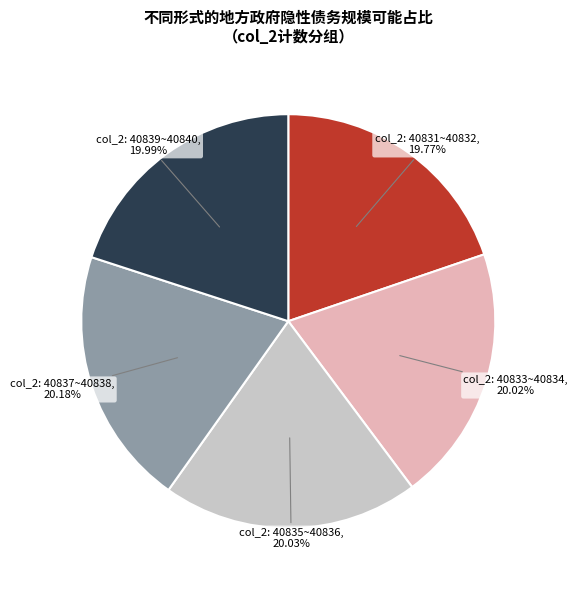

Is there a majority slice in this chart?

No